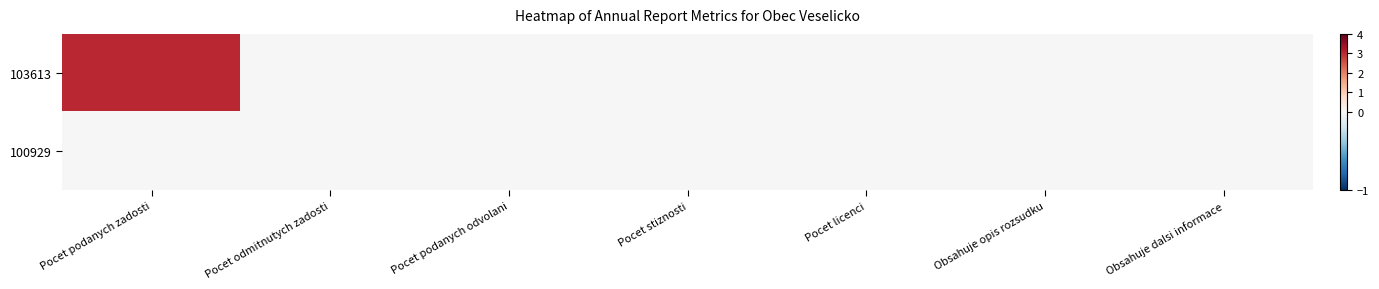

At which category is the sum across all series the highest?

Pocet podanych zadosti